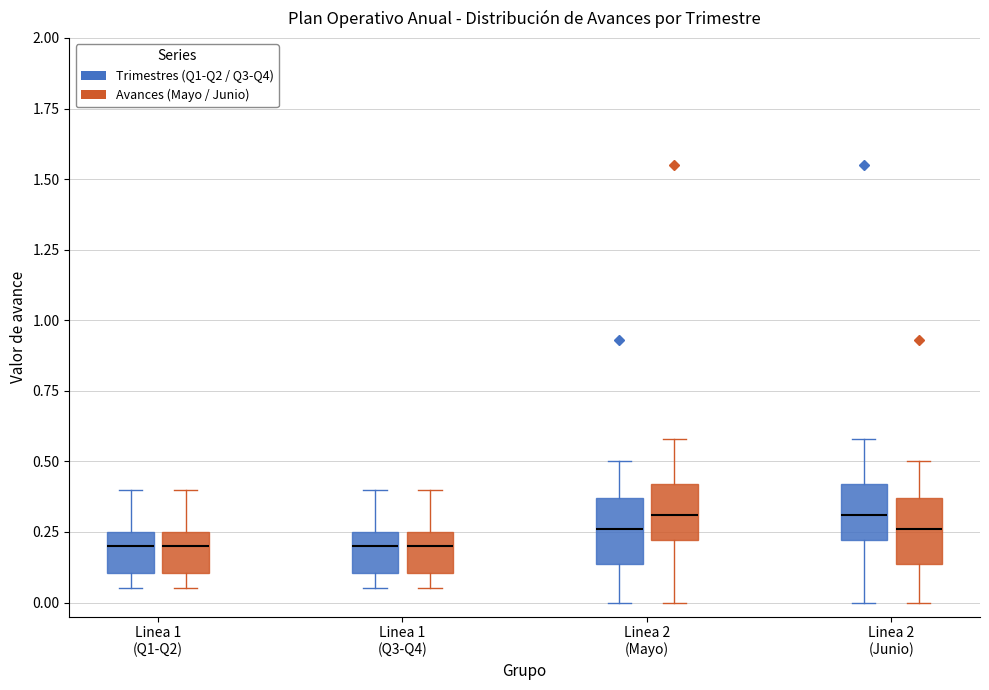

Where is the upper edge of the box for Linea 1 (Q1-Q2) (Trimestres (Q1-Q2 / Q3-Q4)) on the y-axis? The values are not printed on the chart, so give them approximately, as read against the axis.

0.25